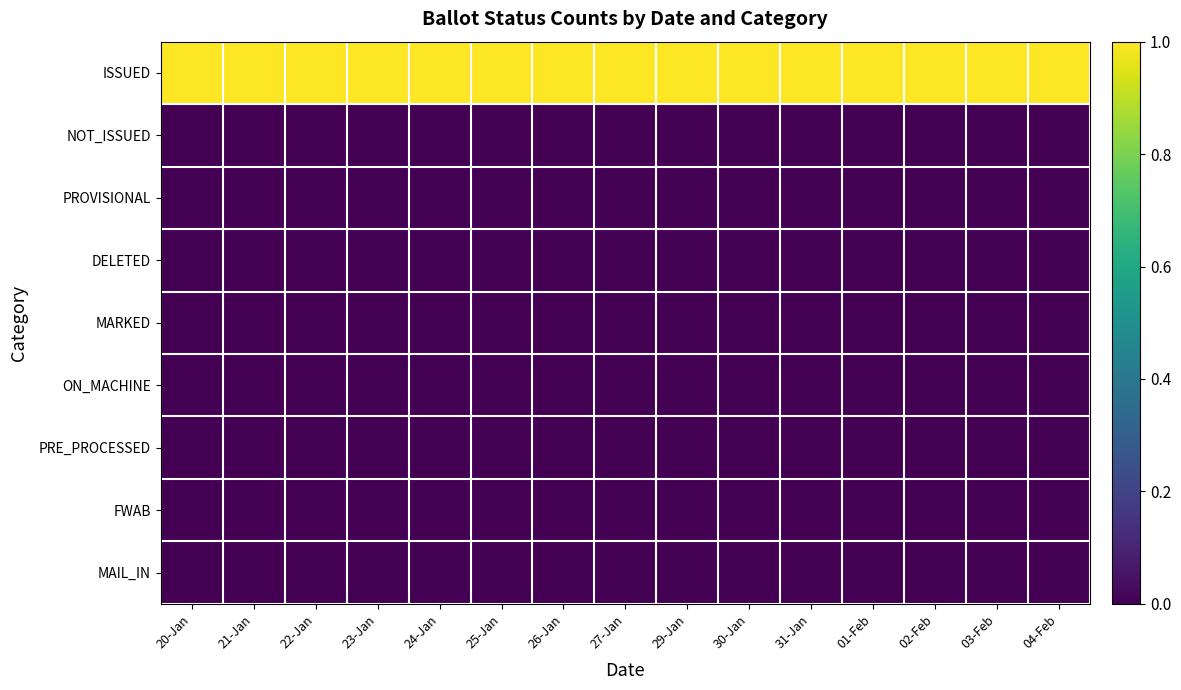

Reading left to right, extract all data points from this chart.

ISSUED: 20-Jan=1	21-Jan=1	22-Jan=1	23-Jan=1	24-Jan=1	25-Jan=1	26-Jan=1	27-Jan=1	29-Jan=1	30-Jan=1	31-Jan=1	01-Feb=1	02-Feb=1	03-Feb=1	04-Feb=1
NOT_ISSUED: 20-Jan=0	21-Jan=0	22-Jan=0	23-Jan=0	24-Jan=0	25-Jan=0	26-Jan=0	27-Jan=0	29-Jan=0	30-Jan=0	31-Jan=0	01-Feb=0	02-Feb=0	03-Feb=0	04-Feb=0
PROVISIONAL: 20-Jan=0	21-Jan=0	22-Jan=0	23-Jan=0	24-Jan=0	25-Jan=0	26-Jan=0	27-Jan=0	29-Jan=0	30-Jan=0	31-Jan=0	01-Feb=0	02-Feb=0	03-Feb=0	04-Feb=0
DELETED: 20-Jan=0	21-Jan=0	22-Jan=0	23-Jan=0	24-Jan=0	25-Jan=0	26-Jan=0	27-Jan=0	29-Jan=0	30-Jan=0	31-Jan=0	01-Feb=0	02-Feb=0	03-Feb=0	04-Feb=0
MARKED: 20-Jan=0	21-Jan=0	22-Jan=0	23-Jan=0	24-Jan=0	25-Jan=0	26-Jan=0	27-Jan=0	29-Jan=0	30-Jan=0	31-Jan=0	01-Feb=0	02-Feb=0	03-Feb=0	04-Feb=0
ON_MACHINE: 20-Jan=0	21-Jan=0	22-Jan=0	23-Jan=0	24-Jan=0	25-Jan=0	26-Jan=0	27-Jan=0	29-Jan=0	30-Jan=0	31-Jan=0	01-Feb=0	02-Feb=0	03-Feb=0	04-Feb=0
PRE_PROCESSED: 20-Jan=0	21-Jan=0	22-Jan=0	23-Jan=0	24-Jan=0	25-Jan=0	26-Jan=0	27-Jan=0	29-Jan=0	30-Jan=0	31-Jan=0	01-Feb=0	02-Feb=0	03-Feb=0	04-Feb=0
FWAB: 20-Jan=0	21-Jan=0	22-Jan=0	23-Jan=0	24-Jan=0	25-Jan=0	26-Jan=0	27-Jan=0	29-Jan=0	30-Jan=0	31-Jan=0	01-Feb=0	02-Feb=0	03-Feb=0	04-Feb=0
MAIL_IN: 20-Jan=0	21-Jan=0	22-Jan=0	23-Jan=0	24-Jan=0	25-Jan=0	26-Jan=0	27-Jan=0	29-Jan=0	30-Jan=0	31-Jan=0	01-Feb=0	02-Feb=0	03-Feb=0	04-Feb=0